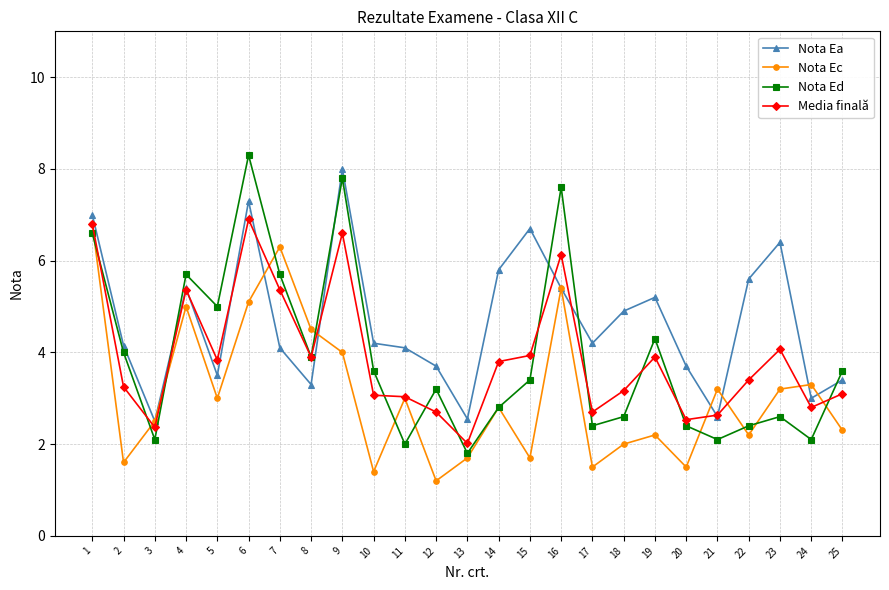

Which series has the largest range (max minus min)?

Nota Ed